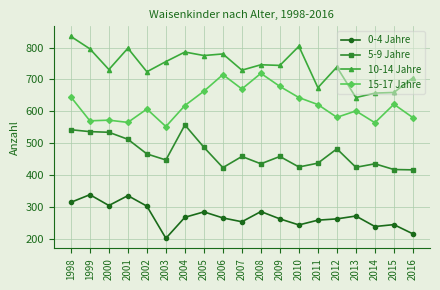

Which series has the largest range (max minus min)?

10-14 Jahre